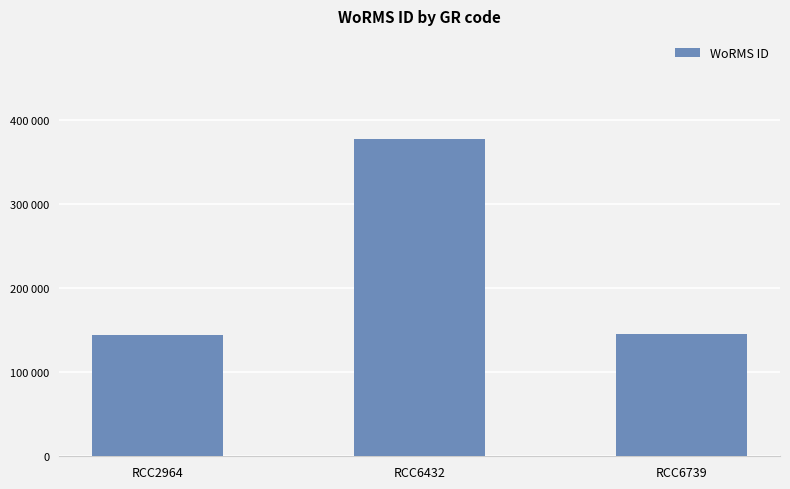

Reading left to right, extract all data points from this chart.

144187	376817	145791